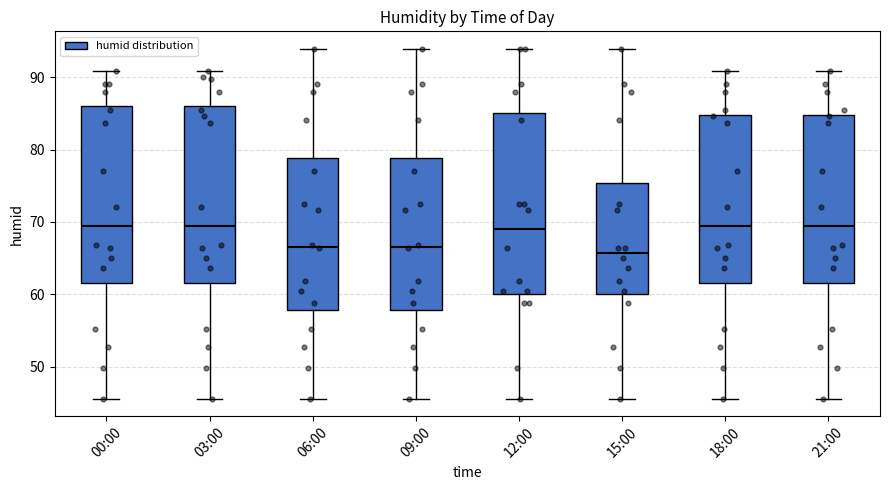

Where does the upper whisker of the box for 03:00 end on the y-axis? The values are not printed on the chart, so give them approximately, as read against the axis.

91